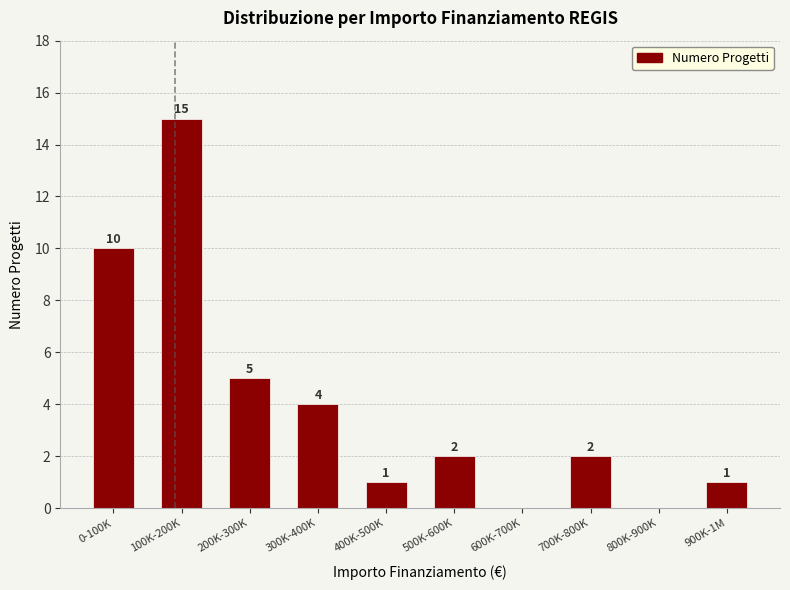

Reading left to right, what are all the values shown in this chart?

0-100K=10	100K-200K=15	200K-300K=5	300K-400K=4	400K-500K=1	500K-600K=2	600K-700K=0	700K-800K=2	800K-900K=0	900K-1M=1